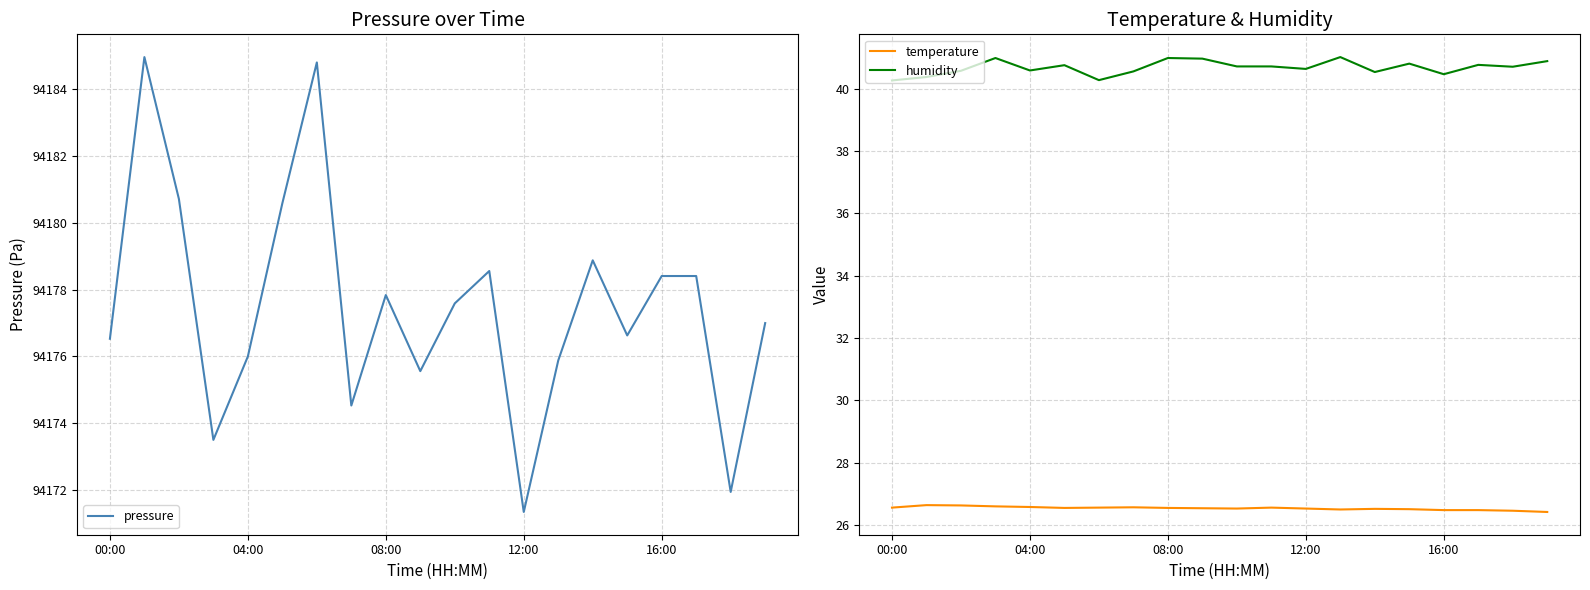

What is the minimum value for temperature?

26.4